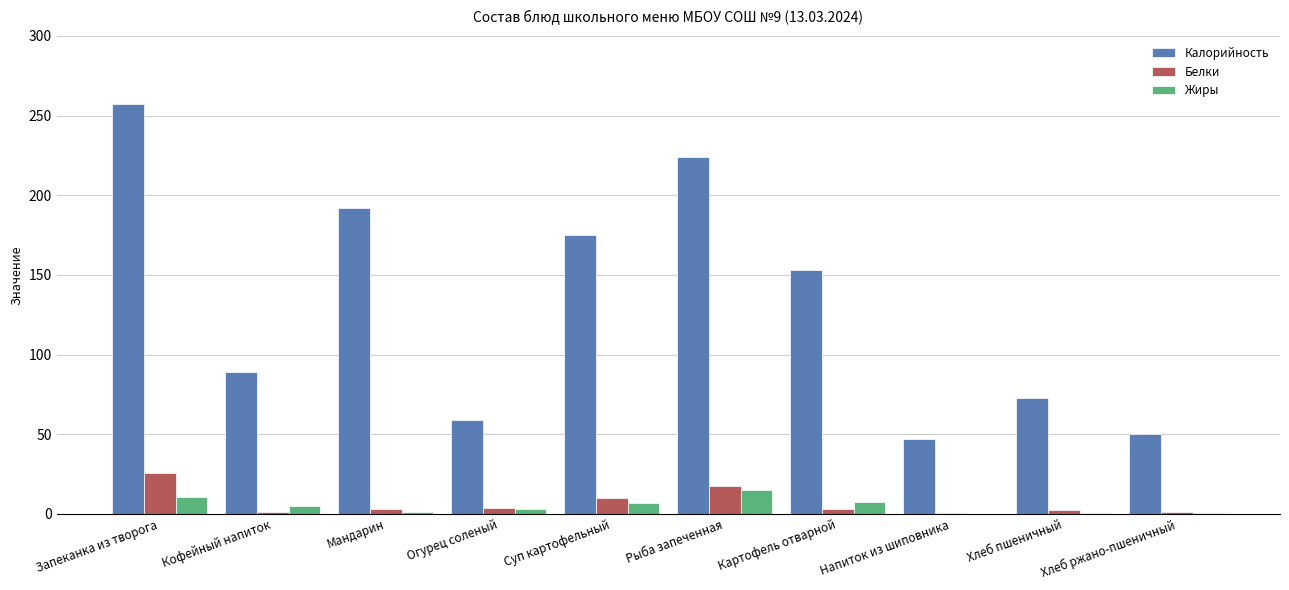

What value does the Жиры series have at Суп картофельный?

6.8